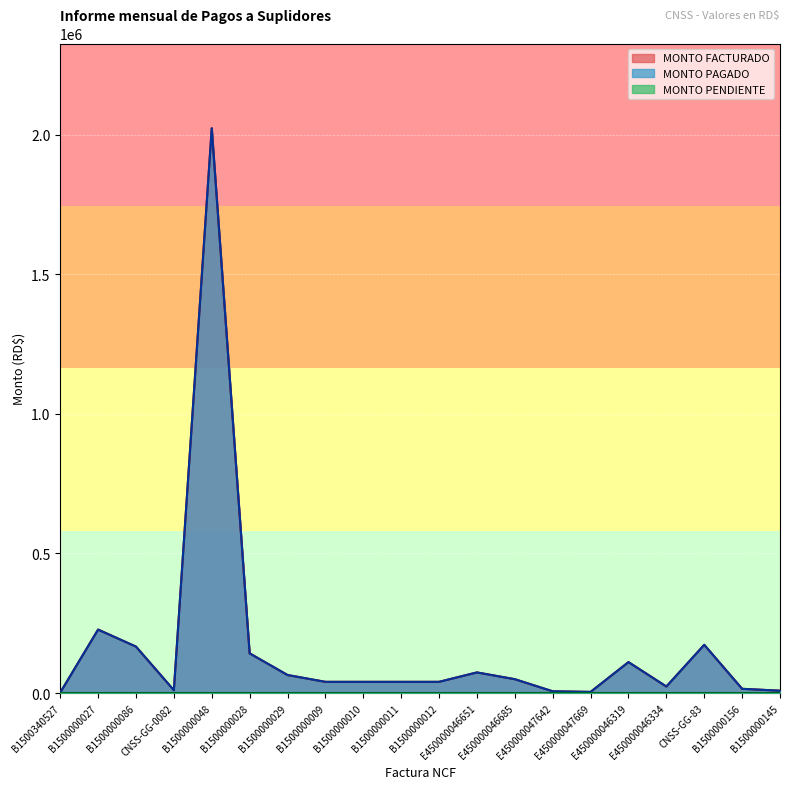

True or false: MONTO PAGADO and MONTO FACTURADO intersect in this chart.

False